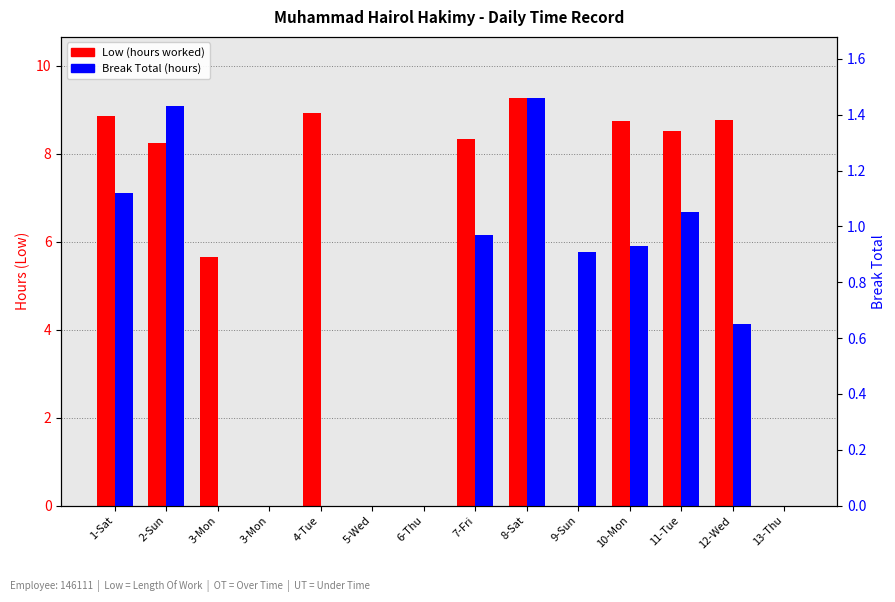

What is the sum of all Low (hours worked) values?

75.3